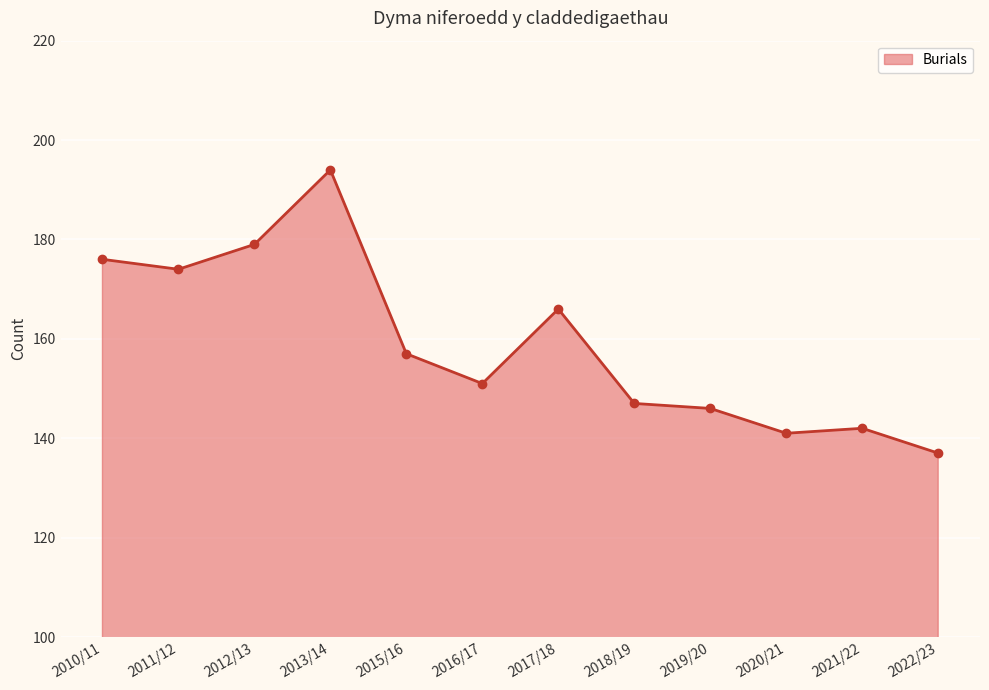

What position from the left is 2015/16?

5